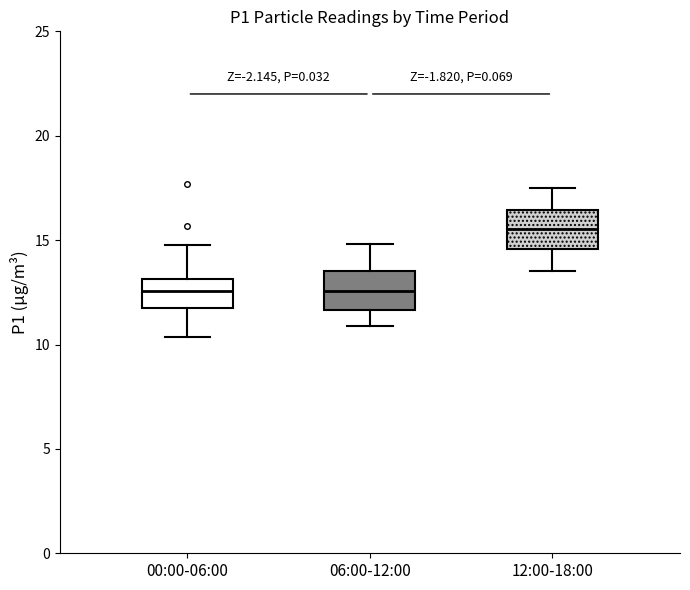

Where does the median line of the box for 12:00-18:00 sit on the y-axis? The values are not printed on the chart, so give them approximately, as read against the axis.

15.5